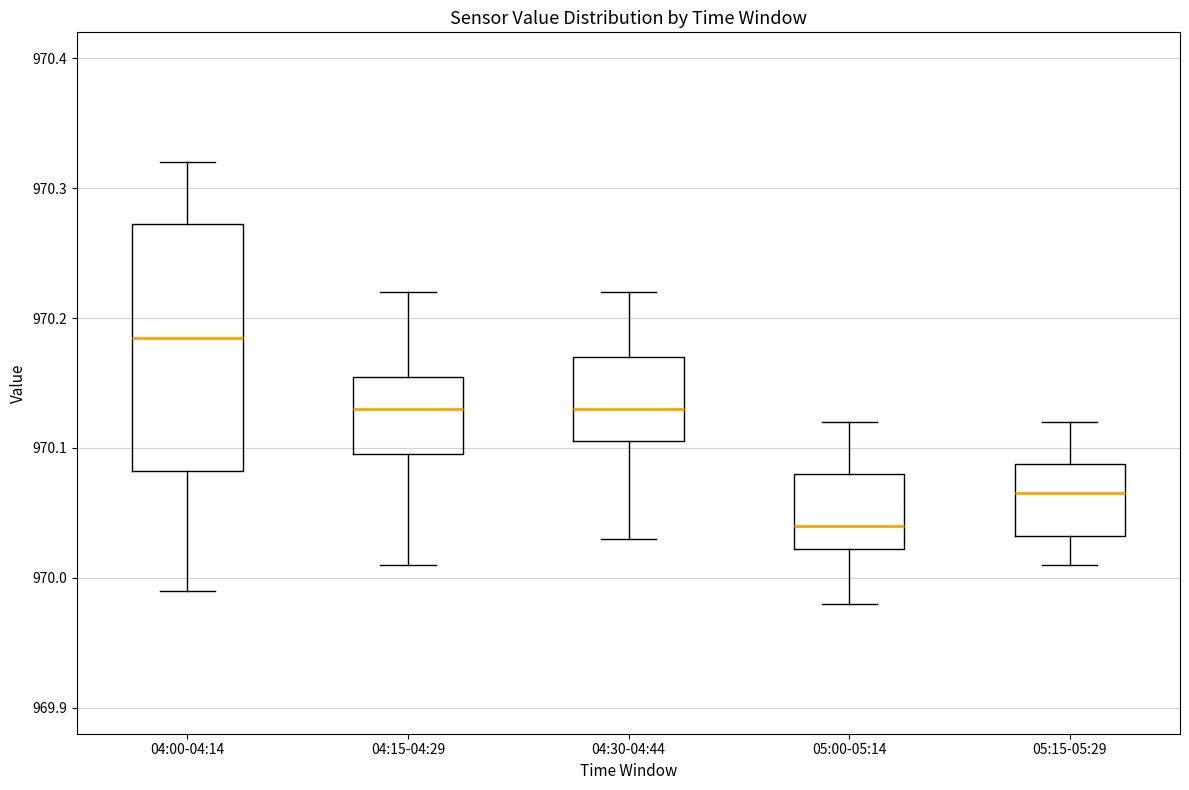

Comparing the boxes themselves (not the whiskers), which one is the tallest?

04:00-04:14